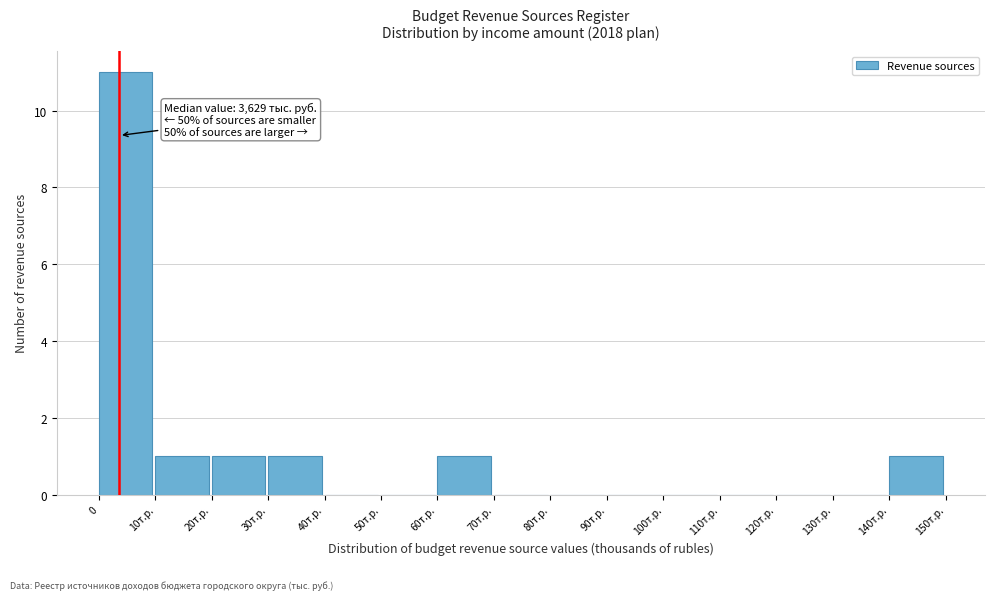

Reading right to left, list all the values displayed in this chart.

140т.р.=1	130т.р.=0	120т.р.=0	110т.р.=0	100т.р.=0	90т.р.=0	80т.р.=0	70т.р.=0	60т.р.=1	50т.р.=0	40т.р.=0	30т.р.=1	20т.р.=1	10т.р.=1	0=11